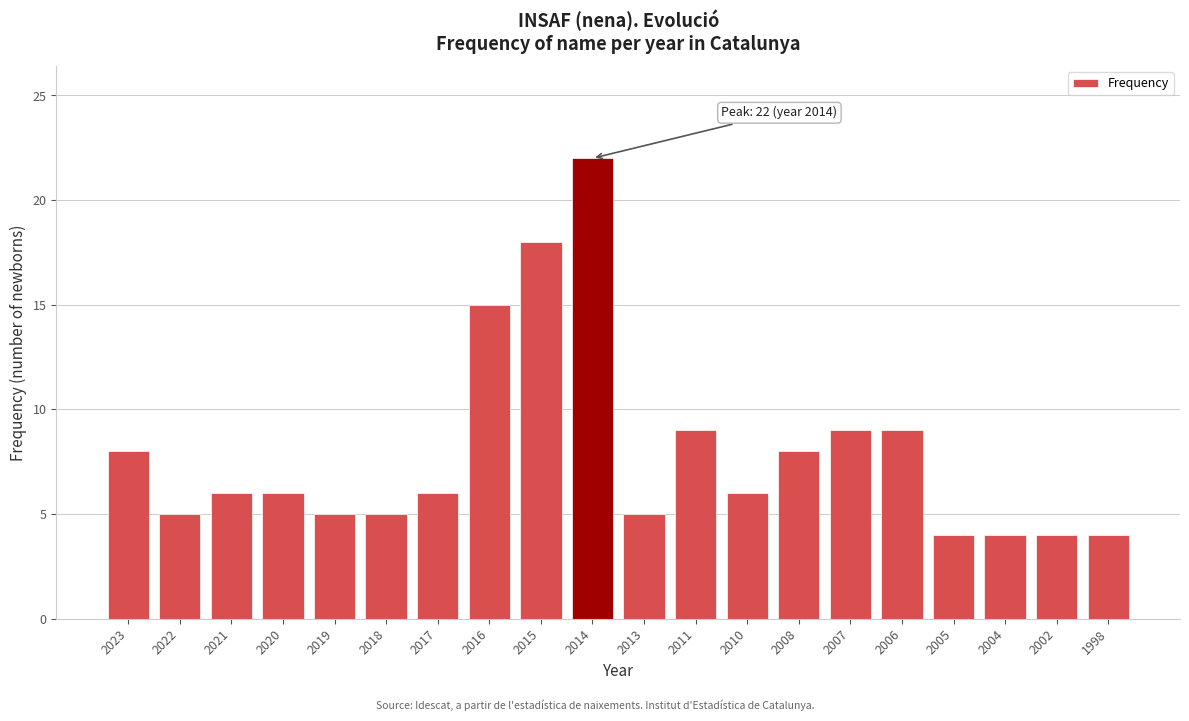

Reading left to right, what are all the values shown in this chart?

2023=8	2022=5	2021=6	2020=6	2019=5	2018=5	2017=6	2016=15	2015=18	2014=22	2013=5	2011=9	2010=6	2008=8	2007=9	2006=9	2005=4	2004=4	2002=4	1998=4